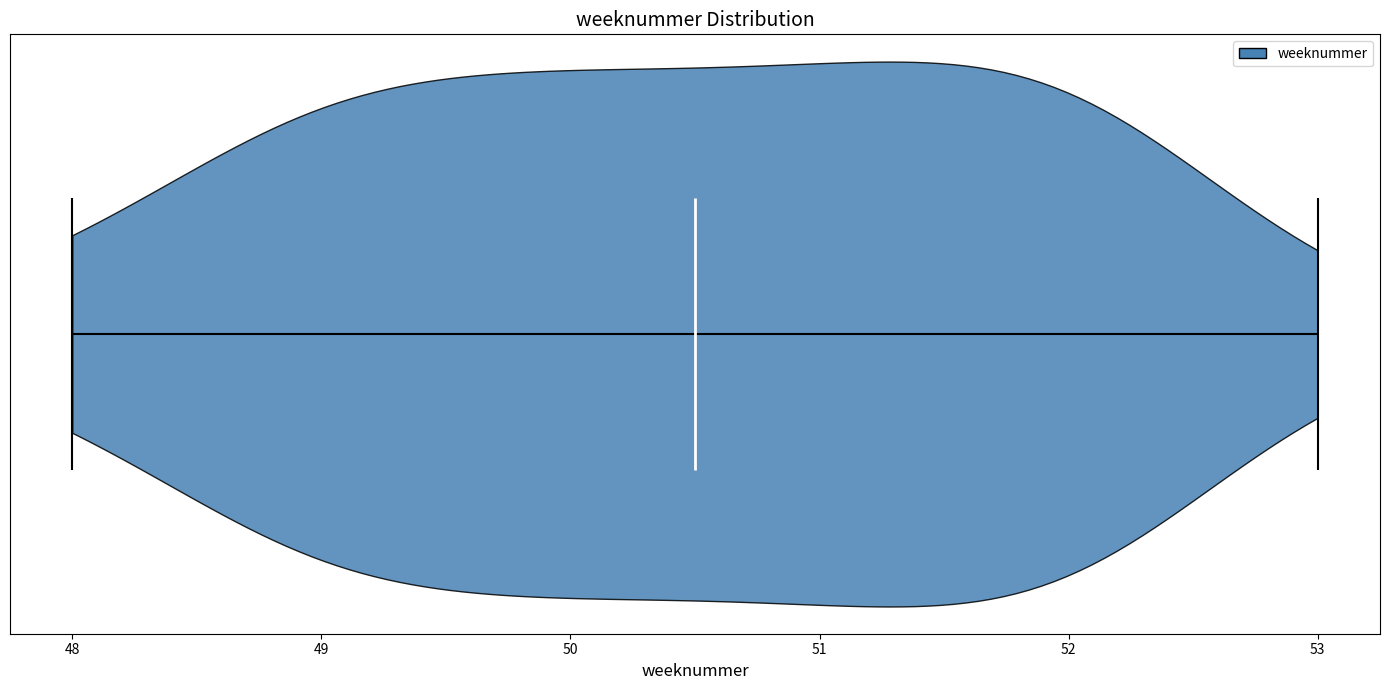

Where does the median line of the violin sit on the x-axis? The values are not printed on the chart, so give them approximately, as read against the axis.

50.5